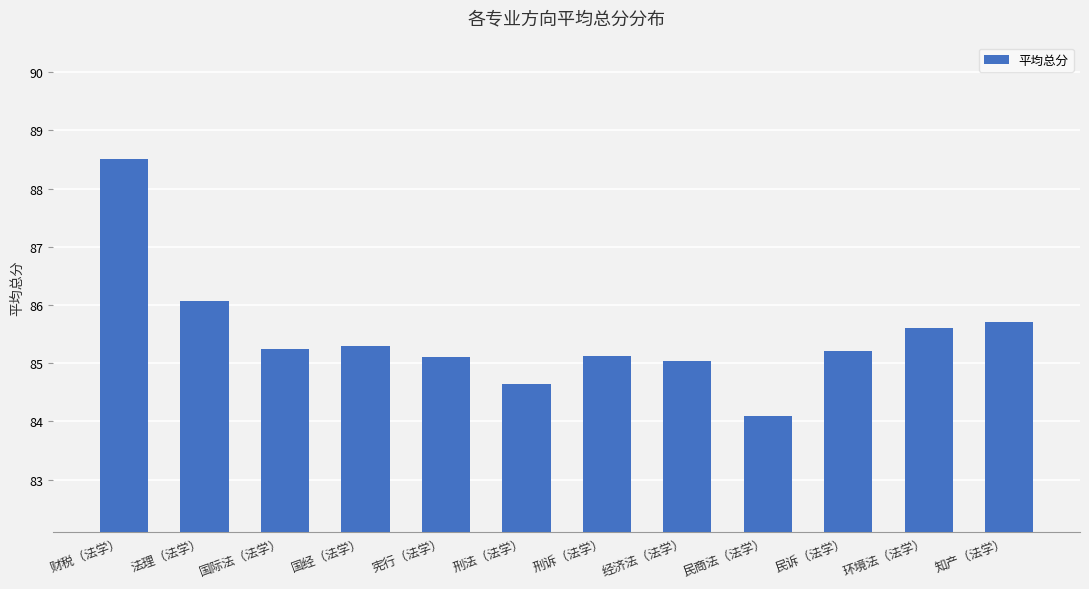

What is the label of the 10th bar from the right?

国际法（法学）